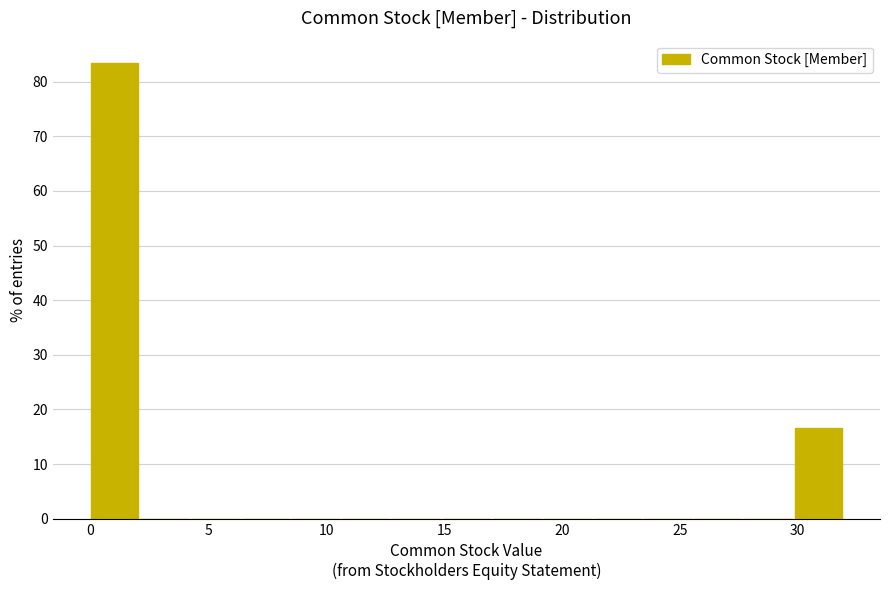

What is the height of the bar covering 30.0 to 32.0 on the x-axis? Neither the bar edges nor the heights are printed on the chart, so give them approximately, as read against the axes.

17